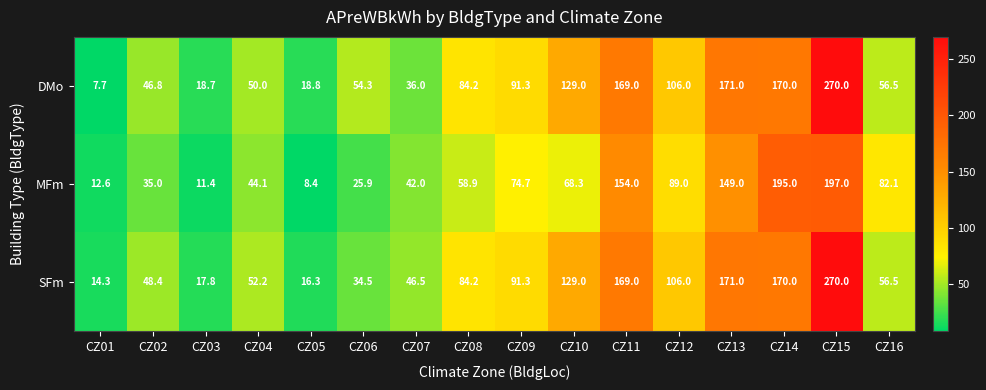

How many series are shown in this chart?

3